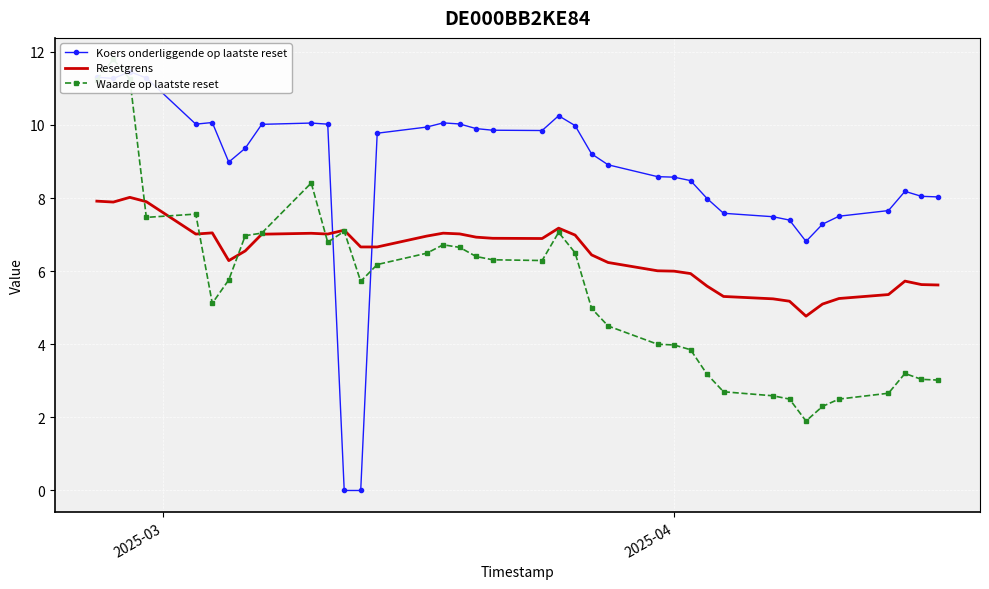

What is the minimum value for Resetgrens?

4.8